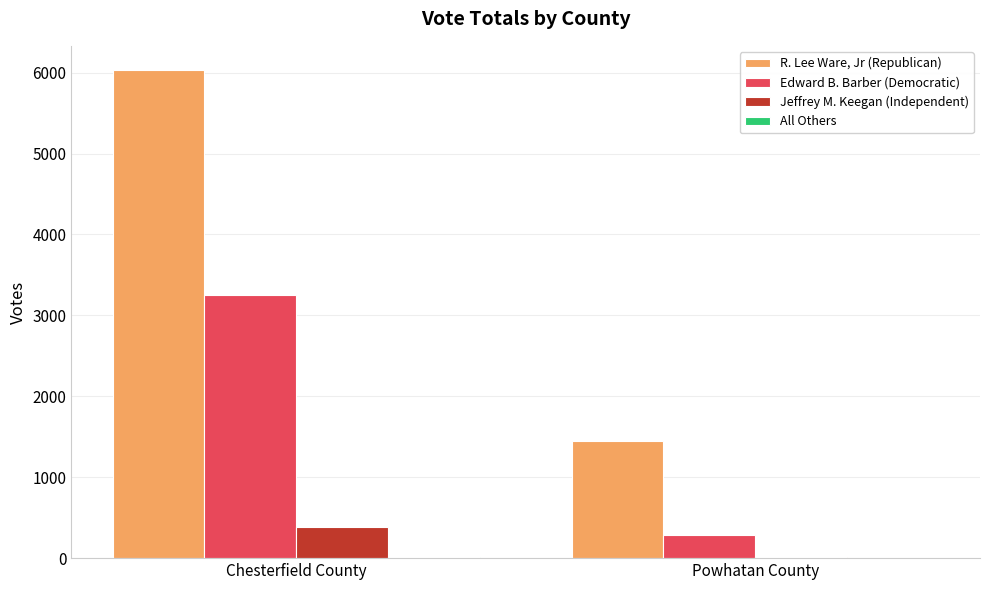

Between Chesterfield County and Powhatan County, which series saw the biggest shift?

R. Lee Ware, Jr (Republican)